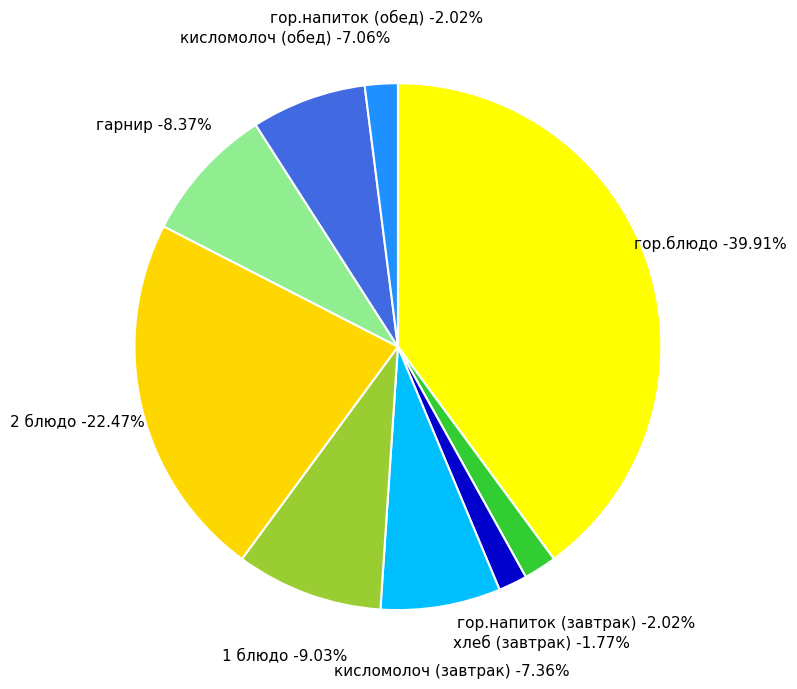

What is the largest slice in the pie chart?

гор.блюдо